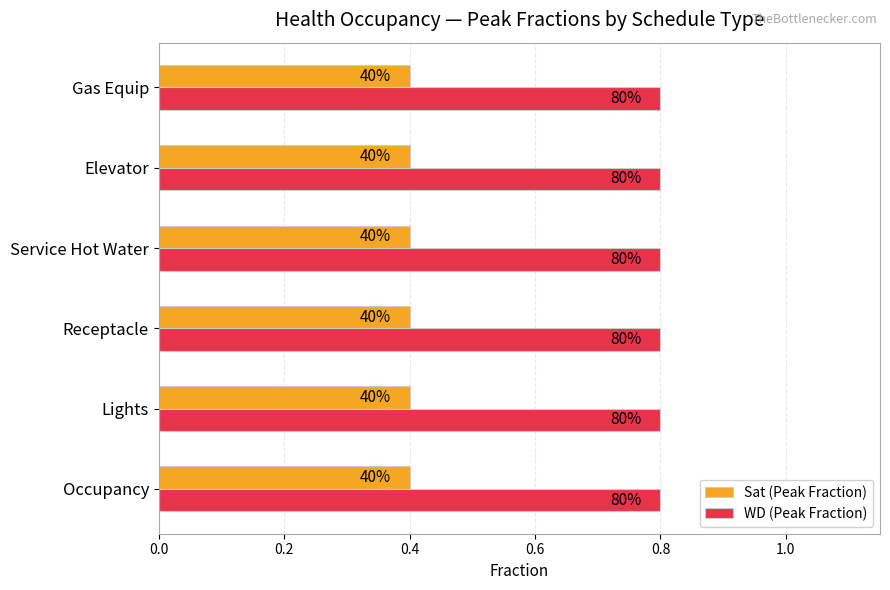

At which category does the chart reach its minimum across all series?

Occupancy